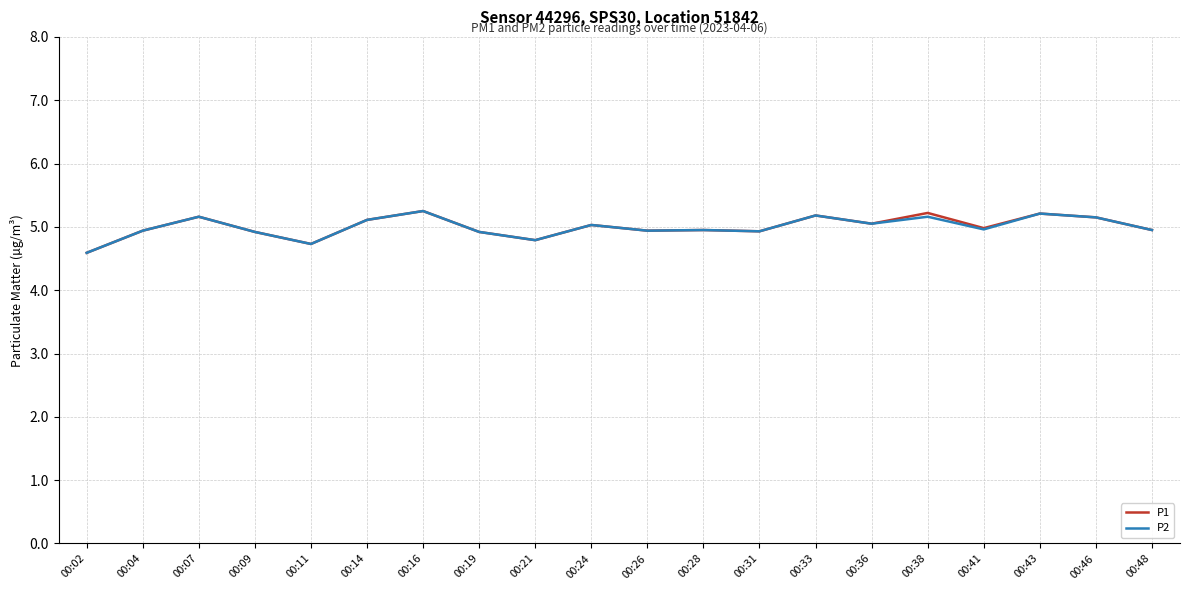

What is the difference between the P1 values at 00:28 and 00:21?

0.2